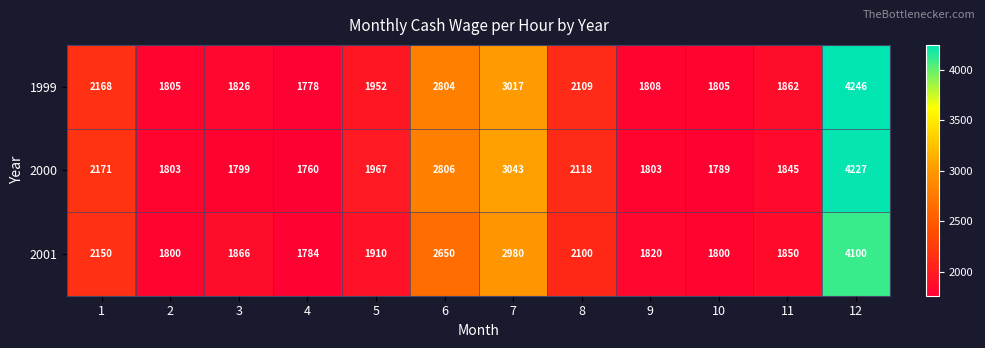

List the series in order of their peak value, highest first.

1999, 2000, 2001